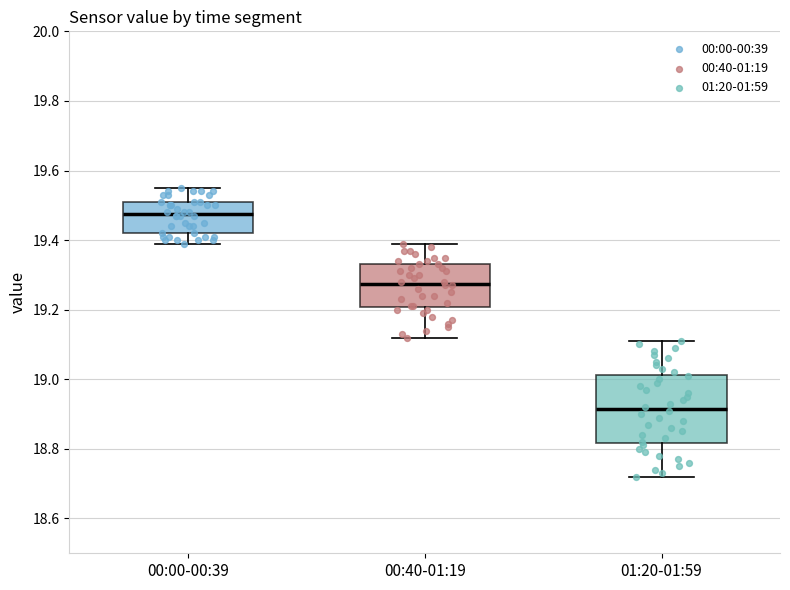

Where is the upper edge of the box for 00:40-01:19 on the y-axis? The values are not printed on the chart, so give them approximately, as read against the axis.

19.34